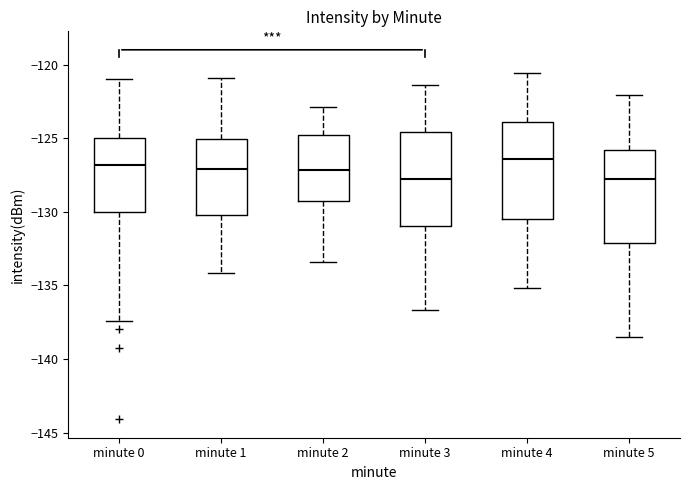

Reading left to right, read every box against the y-axis: the position of its median line, the range the box covers, and the ends of its whiskers. The values are not printed on the chart, so give them approximately, as read against the axis.

minute 0: median -127.0, box -130.0 to -125.0, whiskers -137.5 to -121.0
minute 1: median -127.0, box -130.0 to -125.0, whiskers -134.0 to -121.0
minute 2: median -127.0, box -129.5 to -125.0, whiskers -133.5 to -123.0
minute 3: median -127.5, box -131.0 to -124.5, whiskers -136.5 to -121.5
minute 4: median -126.5, box -130.5 to -124.0, whiskers -135.0 to -120.5
minute 5: median -128.0, box -132.0 to -126.0, whiskers -138.5 to -122.0